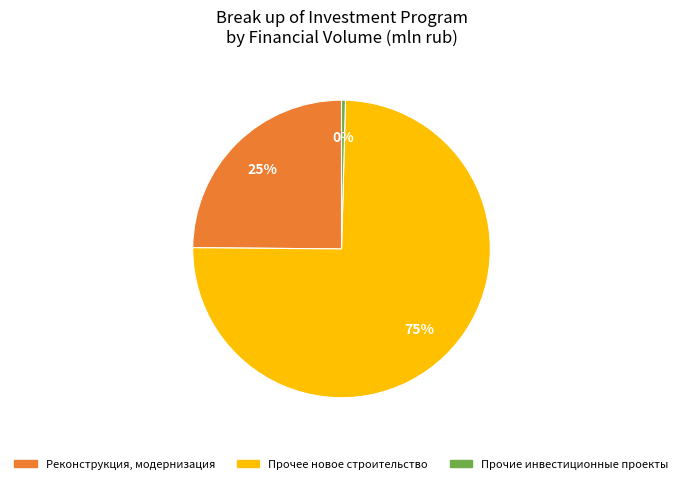

To the nearest percent, what is the average slice percentage?

33%